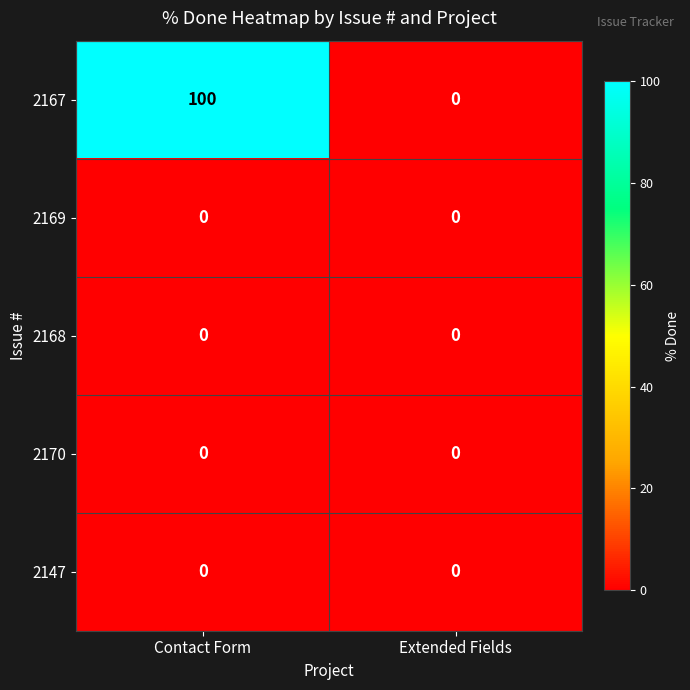

Reading left to right, what are all the values shown in this chart?

2167: Contact Form=100	Extended Fields=0
2169: Contact Form=0	Extended Fields=0
2168: Contact Form=0	Extended Fields=0
2170: Contact Form=0	Extended Fields=0
2147: Contact Form=0	Extended Fields=0